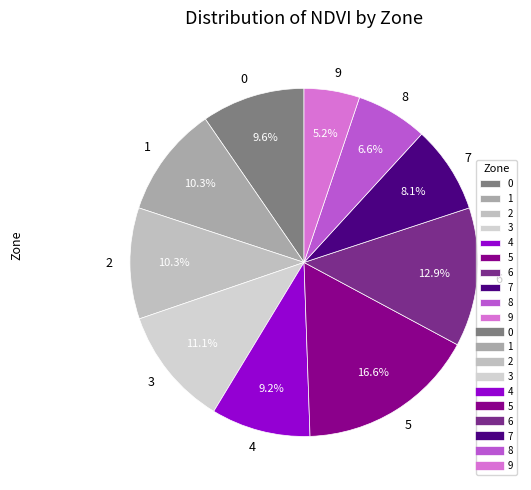

Approximately how many times larger is the value at 3 compared to 0?

1.2